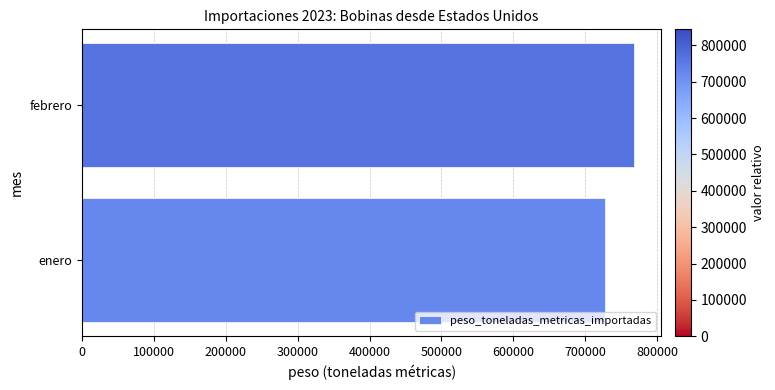

What is the average value?

747767